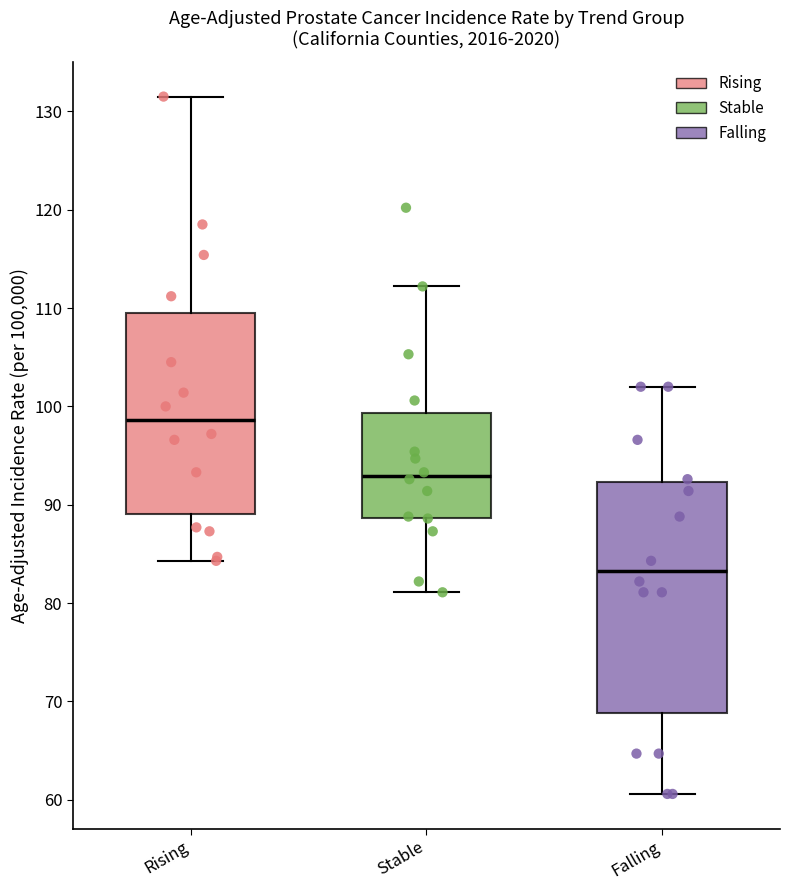

Reading left to right, transcribe this box plot: for each box, give where its median line is, the range the box spans, and where its two whiskers end, as read against the y-axis. The values are not printed on the chart, so give them approximately, as read against the axis.

Rising: median 99, box 89 to 110, whiskers 84 to 132
Stable: median 93, box 89 to 99, whiskers 81 to 112
Falling: median 83, box 69 to 92, whiskers 61 to 102